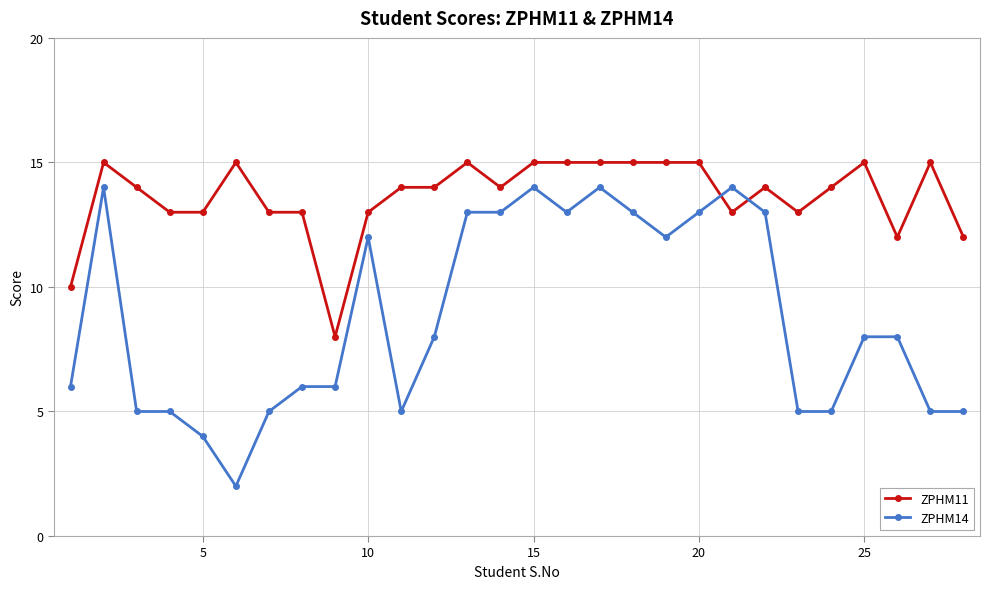

True or false: ZPHM11 and ZPHM14 cross at least once.

True